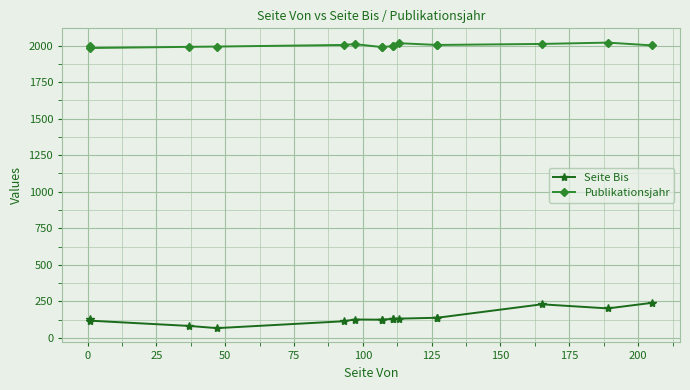

Between 75 and 125, which series saw the biggest shift?

Publikationsjahr